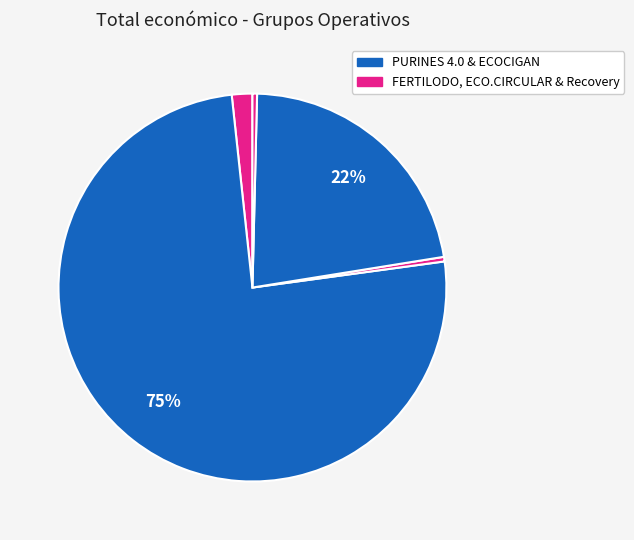

How many segments does this pie chart have?

5